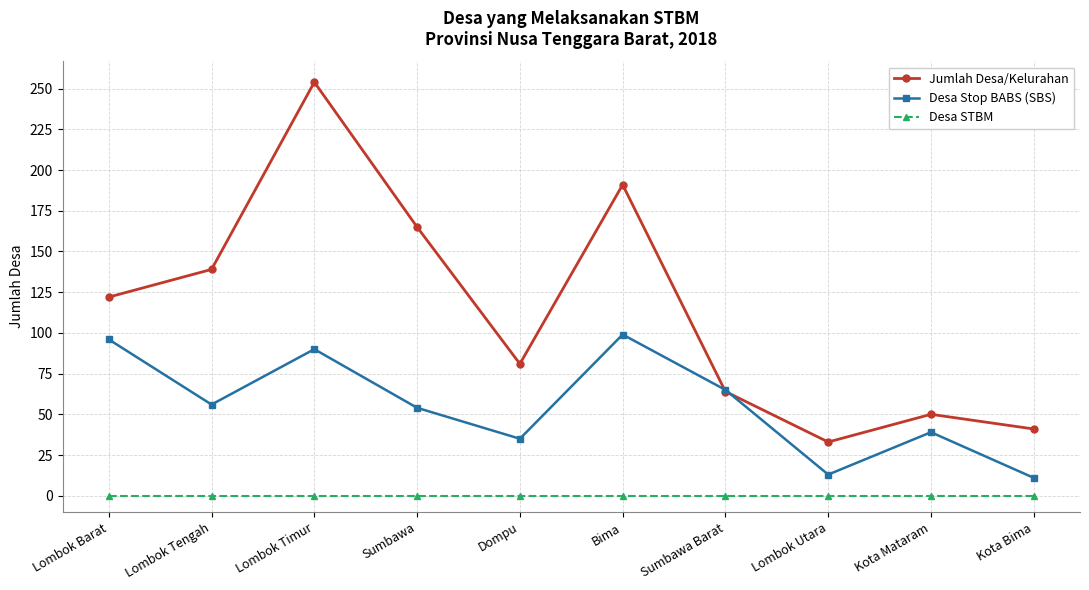

At which category does the chart reach its peak across all series?

Lombok Timur